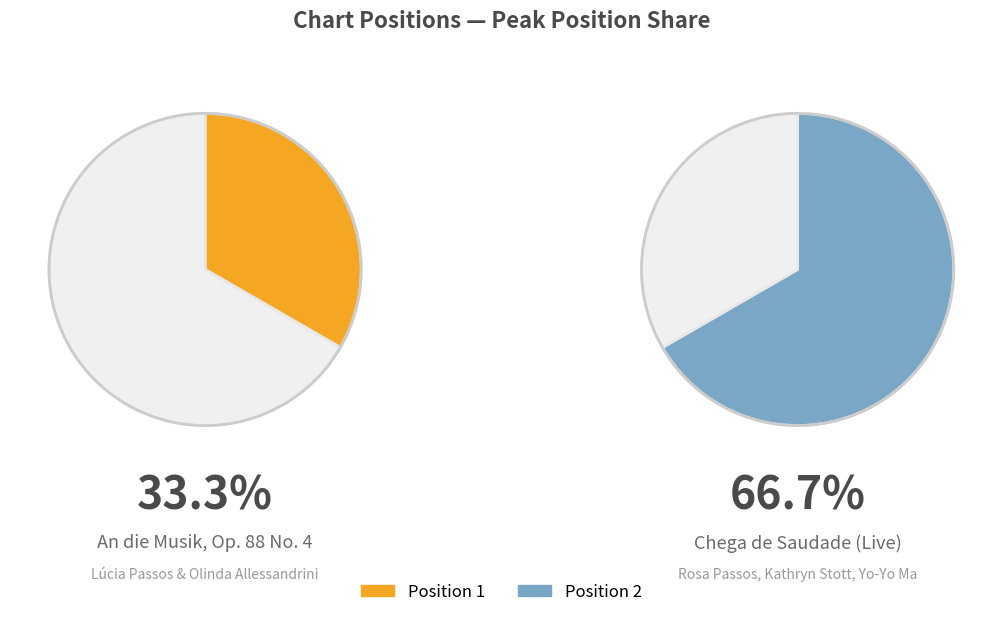

The 1 slice represents 20% of the pie. True or false?

False